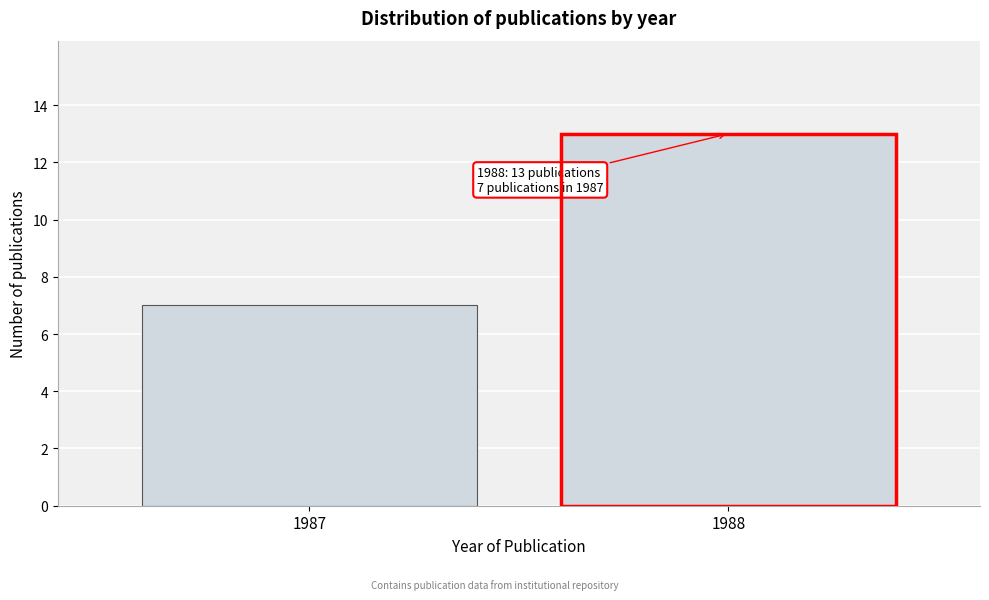

Reading left to right, transcribe all the data shown in this chart.

7	13